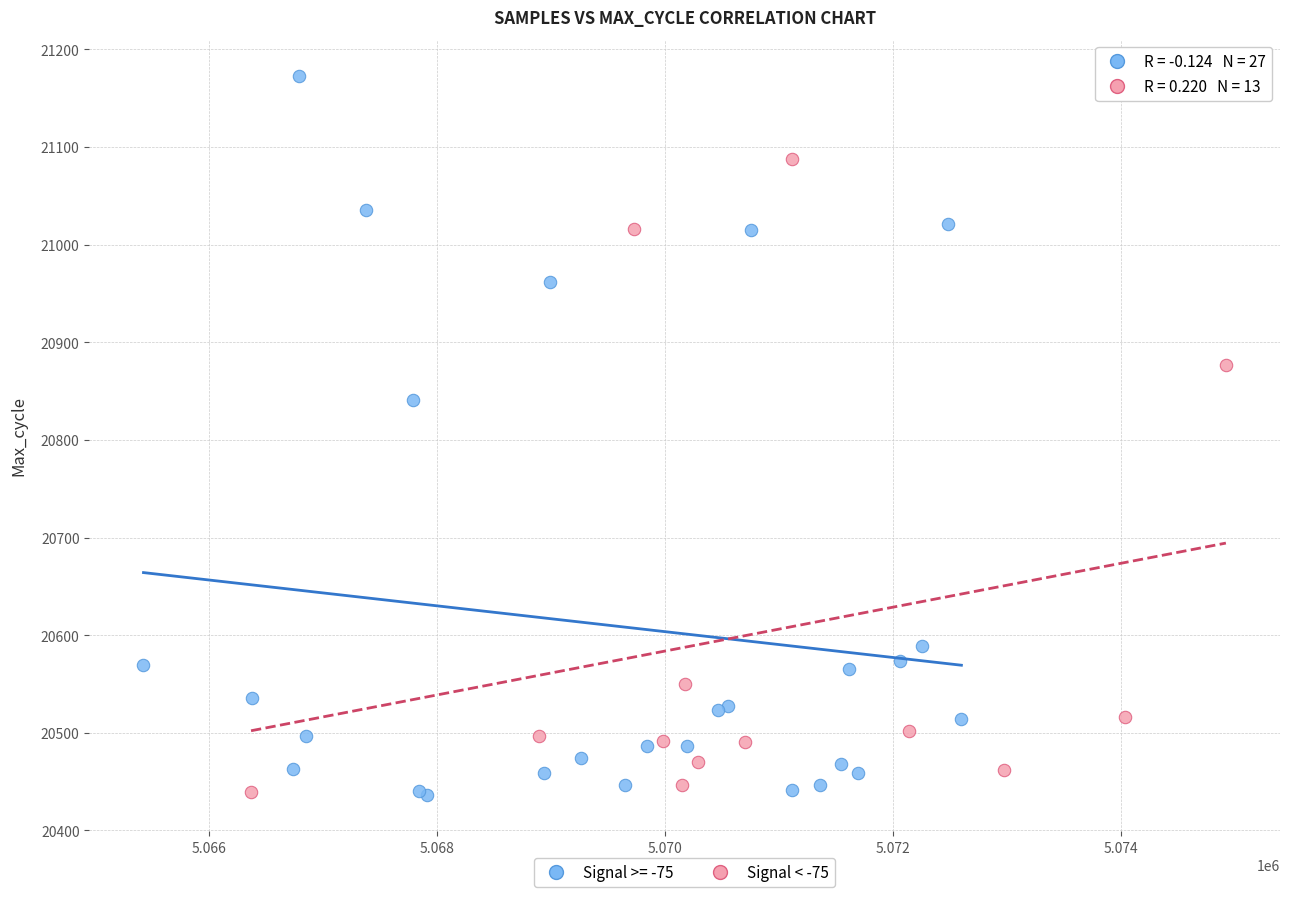

Which series contains the highest Y value?

Signal >= -75